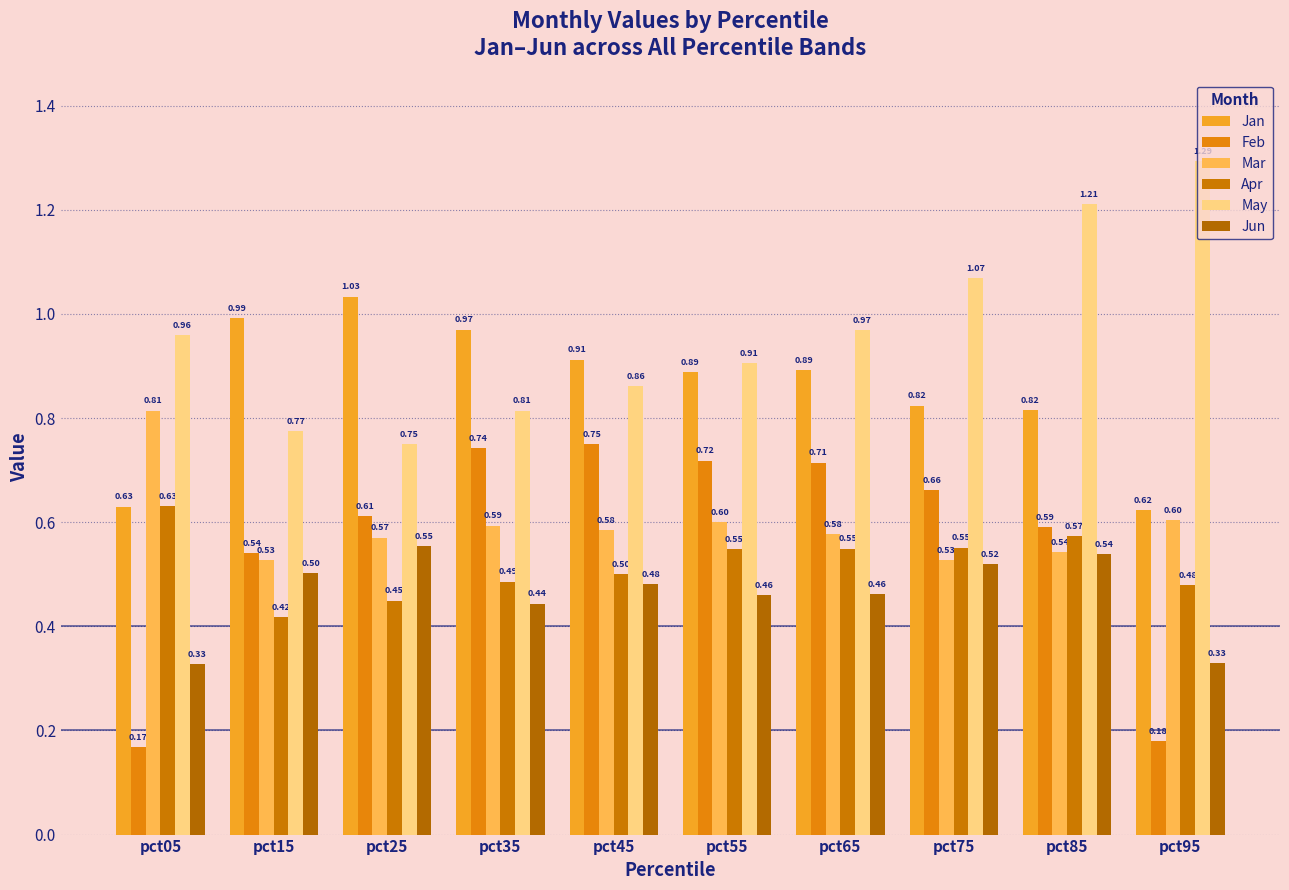

Reading left to right, transcribe all the data shown in this chart.

Jan: 0.6	1.0	1.0	1.0	0.9	0.9	0.9	0.8	0.8	0.6
Feb: 0.2	0.5	0.6	0.7	0.7	0.7	0.7	0.7	0.6	0.2
Mar: 0.8	0.5	0.6	0.6	0.6	0.6	0.6	0.5	0.5	0.6
Apr: 0.6	0.4	0.4	0.5	0.5	0.5	0.5	0.6	0.6	0.5
May: 1.0	0.8	0.8	0.8	0.9	0.9	1.0	1.1	1.2	1.3
Jun: 0.3	0.5	0.6	0.4	0.5	0.5	0.5	0.5	0.5	0.3